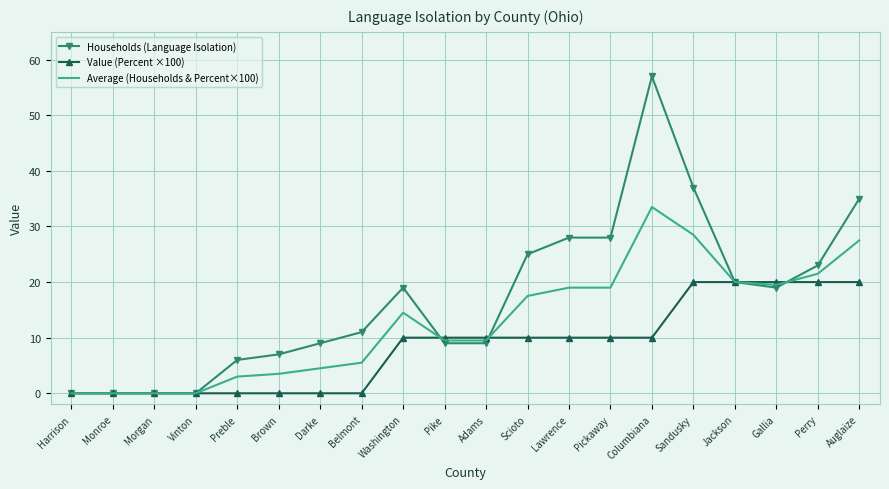

At how many categories does at least one series exceed 34?

3